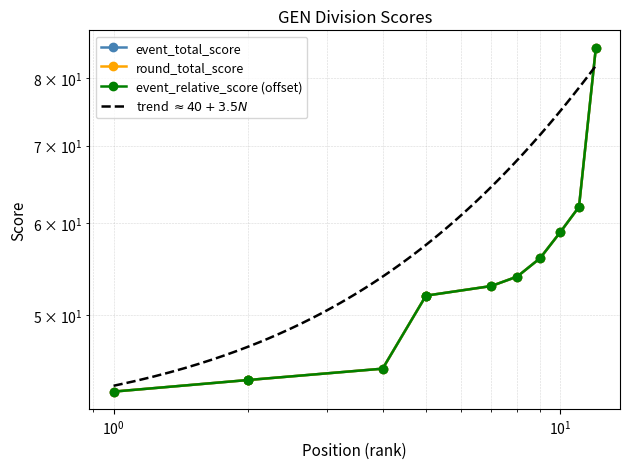

What is the difference between the round_relative_score values at 1 and 8?

11